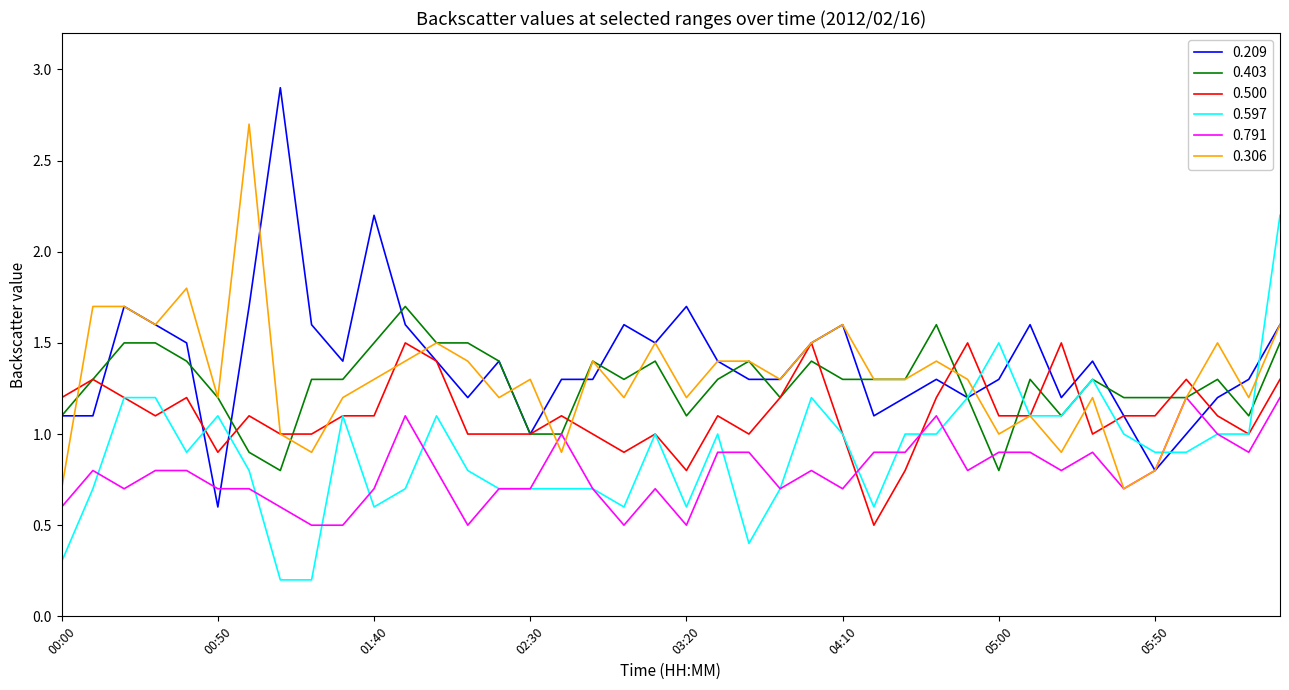

True or false: 0.791 and 0.500 cross at least once.

True